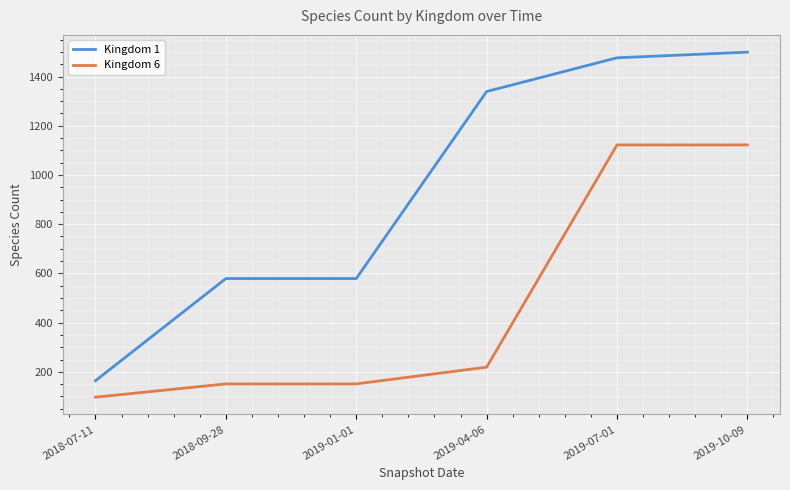

What is the greatest value displayed?

1499